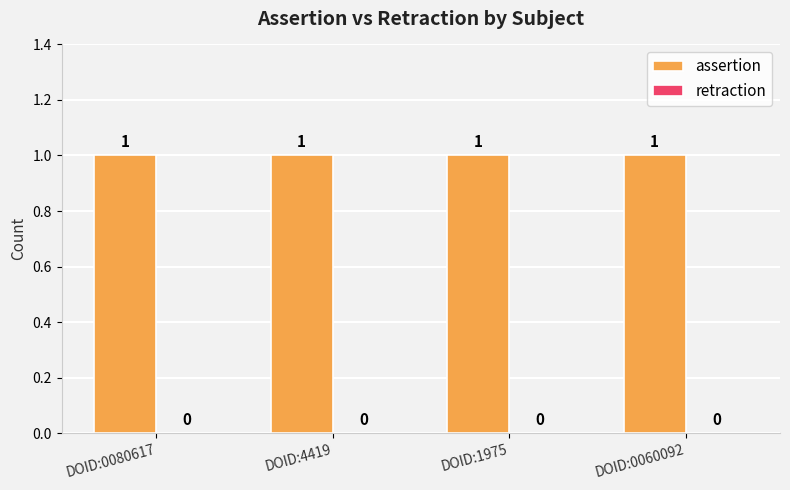

How many bars are there in total?

8